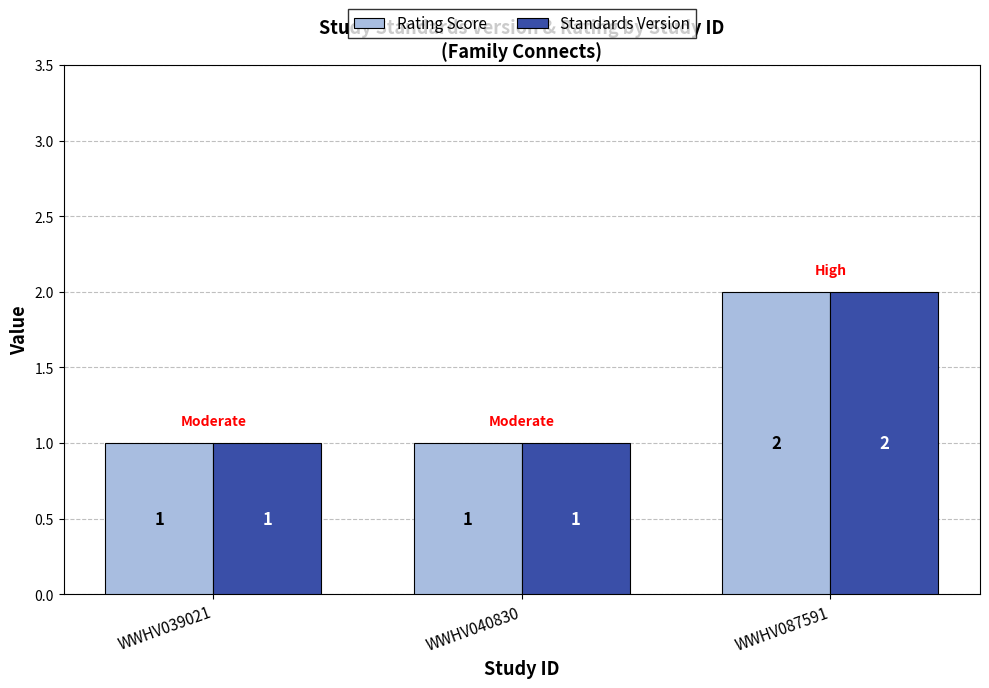

At which category is the sum across all series the highest?

WWHV087591